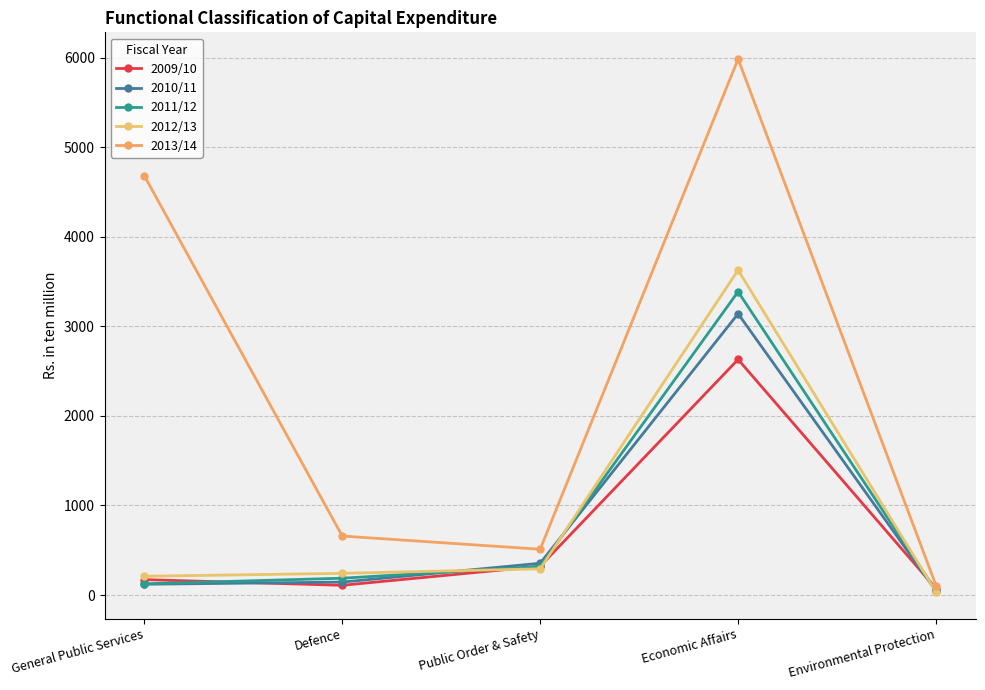

What is the average value of the 2009/10 series?

660.9